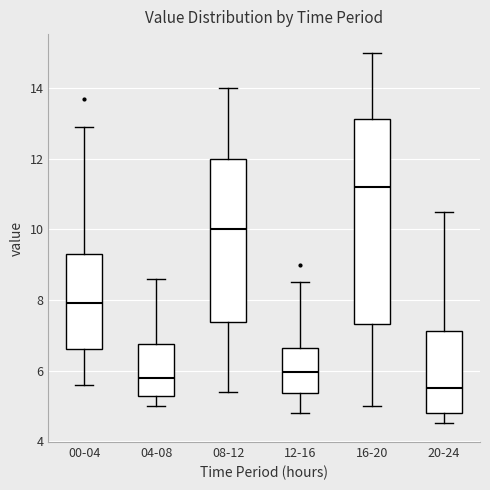

Which box has the lowest median line?

20-24